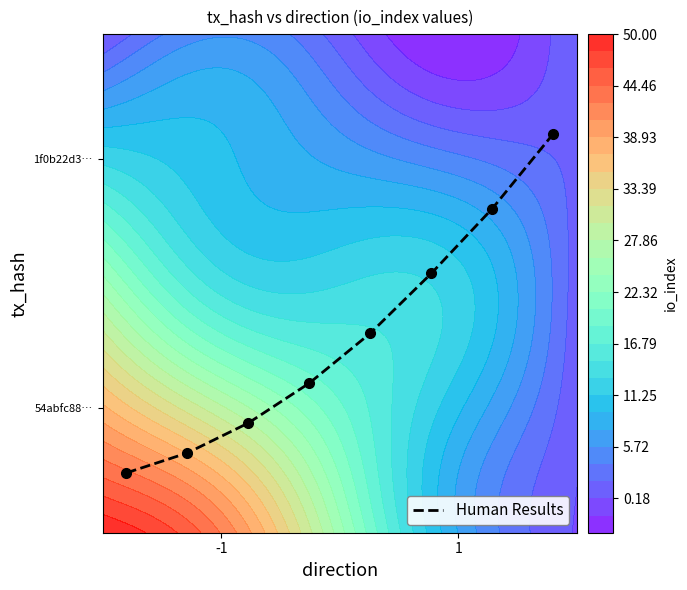

Count the values in the range 0 to 1.

8